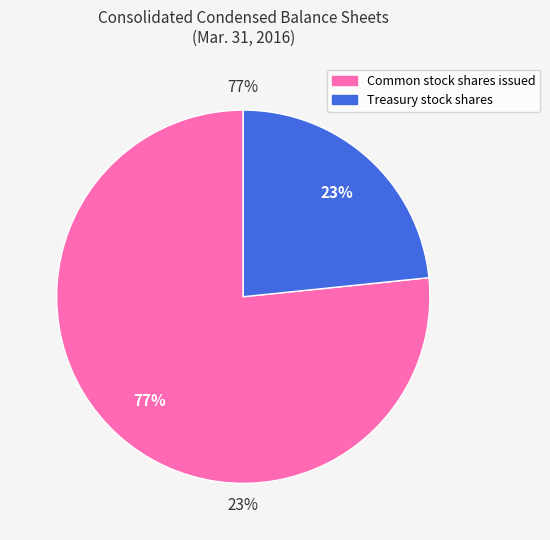

To the nearest percent, what percentage of the pie is Common stock shares issued?

77%